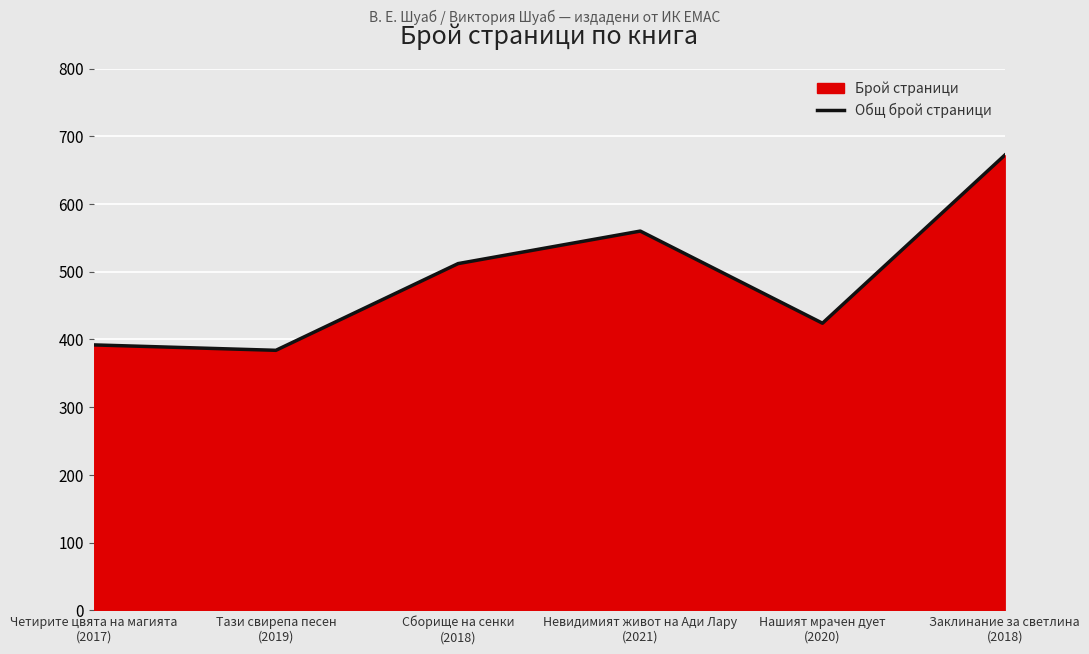

At which label does the data first exceed 512?

Невидимият живот на Ади Лару
(2021)